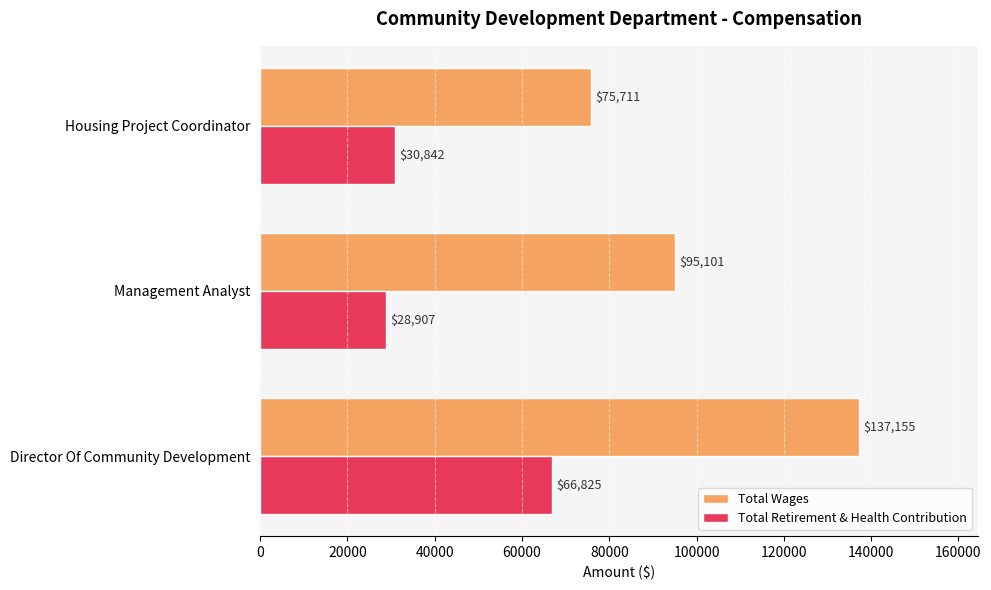

Which series has the widest spread of values?

Total Wages